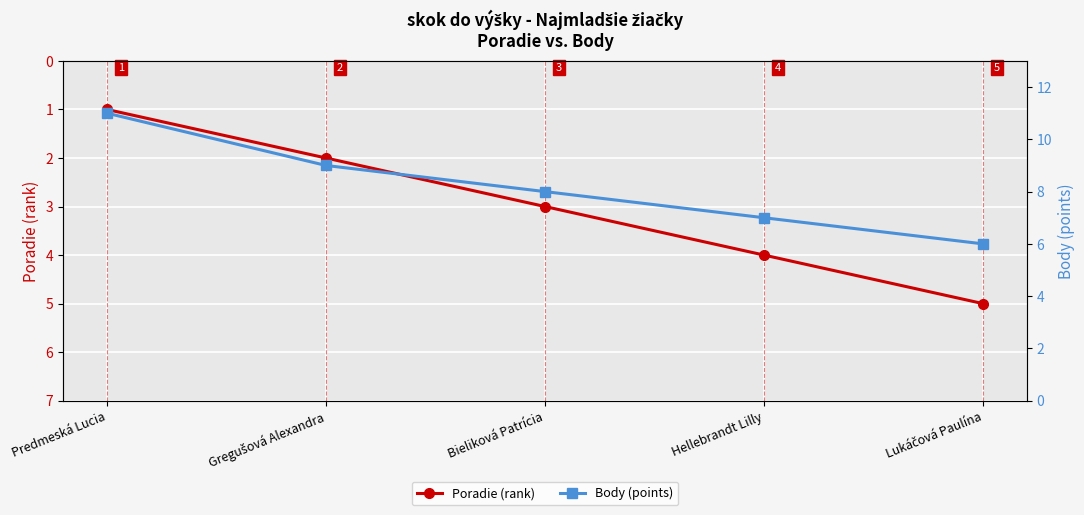

Where is Poradie (rank) nearest to the value 3?

Bieliková Patrícia